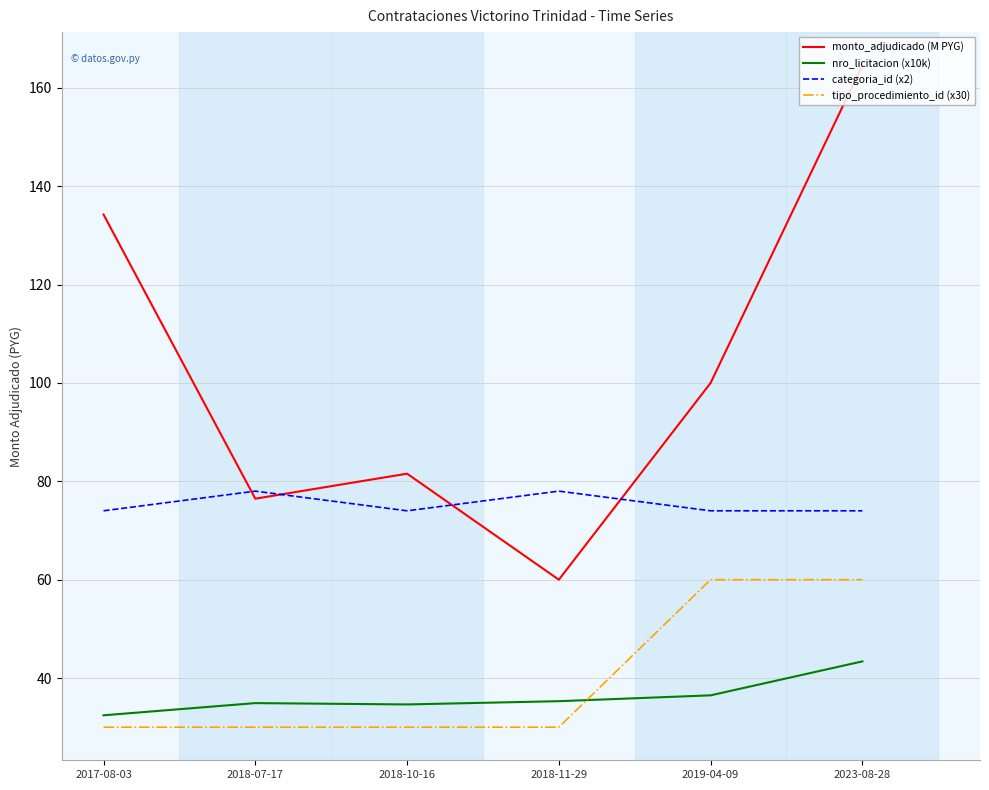

Between 2018-10-16 and 2019-04-09, which series saw the biggest shift?

tipo_procedimiento_id (x30)